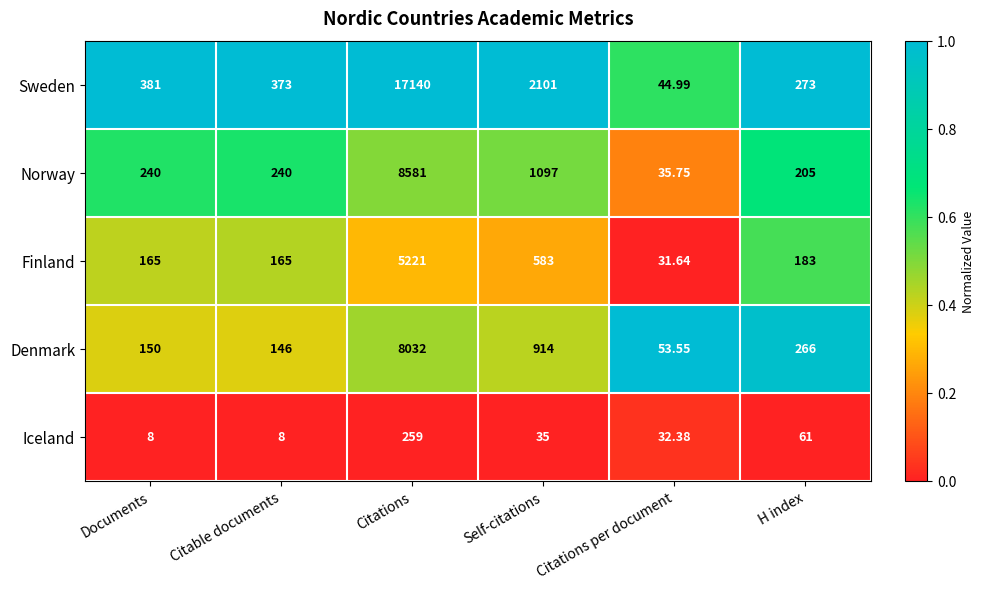

At which category does the chart reach its peak across all series?

Citations